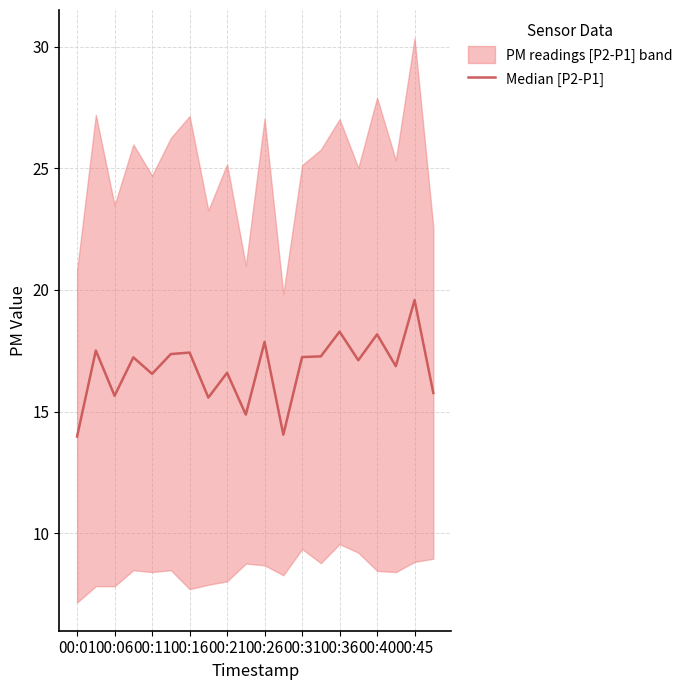

True or false: there are more than 2 points higher than both neighbors.

True